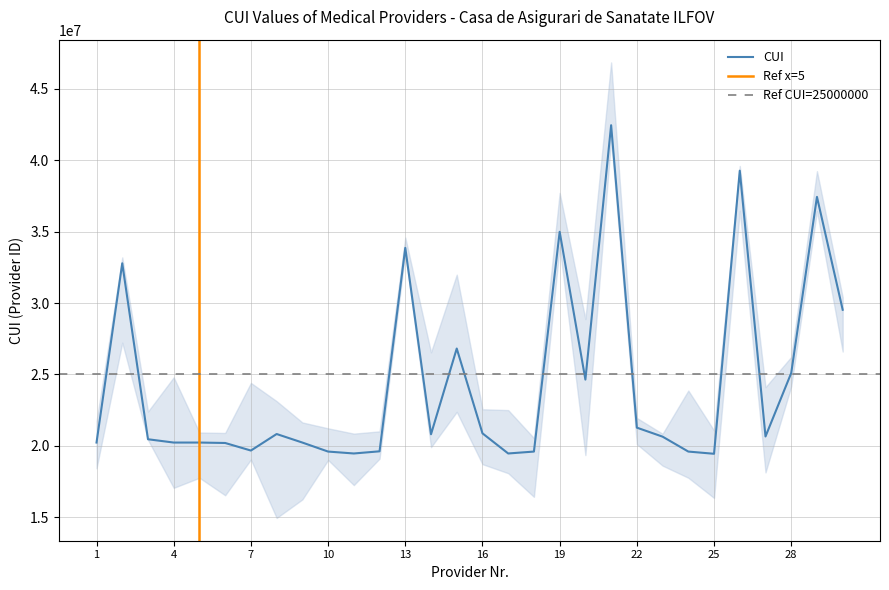

What is the ratio of the value at 5 to the value at 16?

1.0